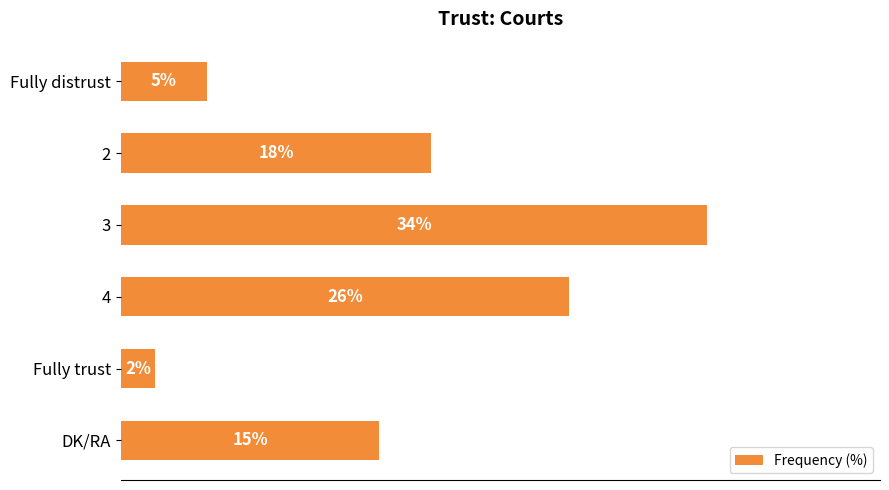

What is the label of the 2nd bar from the bottom?

Fully trust